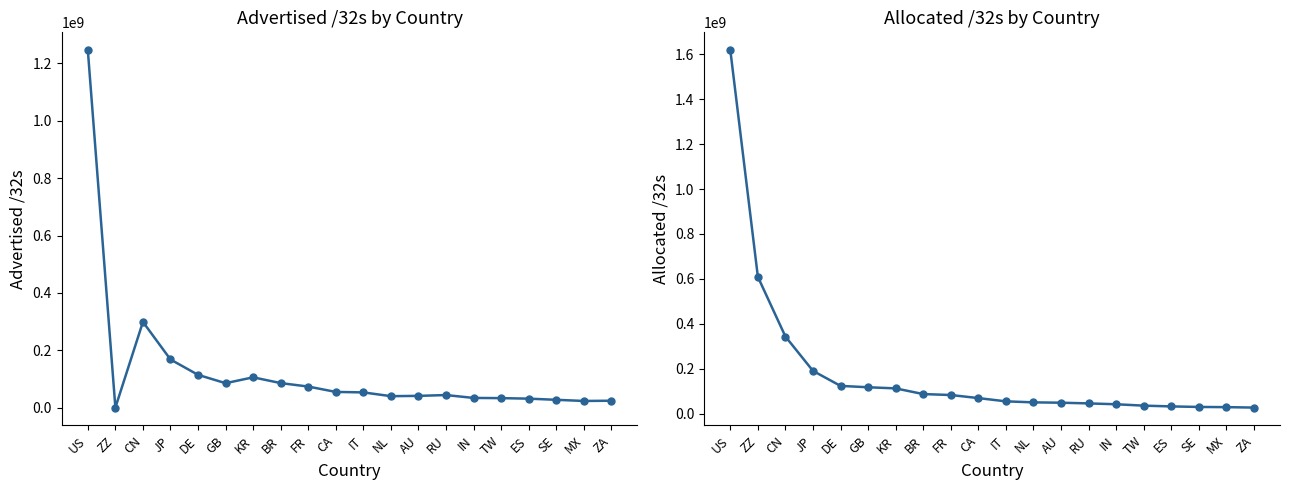

Reading left to right, extract all data points from this chart.

Advertised /32s: US=1246121984	ZZ=292096	CN=298954752	JP=167965952	DE=114412544	GB=85333760	KR=105776384	BR=85657344	FR=73571328	CA=54856192	IT=53234176	NL=40067072	AU=41098752	RU=43971328	IN=33913088	TW=33252096	ES=31424512	SE=27381504	MX=23345920	ZA=24216576
Allocated /32s: US=1617899616	ZZ=608836952	CN=343309312	JP=190366976	DE=123589760	GB=117501544	KR=112492288	BR=87168256	FR=82995056	CA=69323264	IT=54827072	NL=50257696	AU=48736256	RU=45644928	IN=41812224	TW=35695616	ES=32246592	SE=29871976	MX=29034240	ZA=27045120